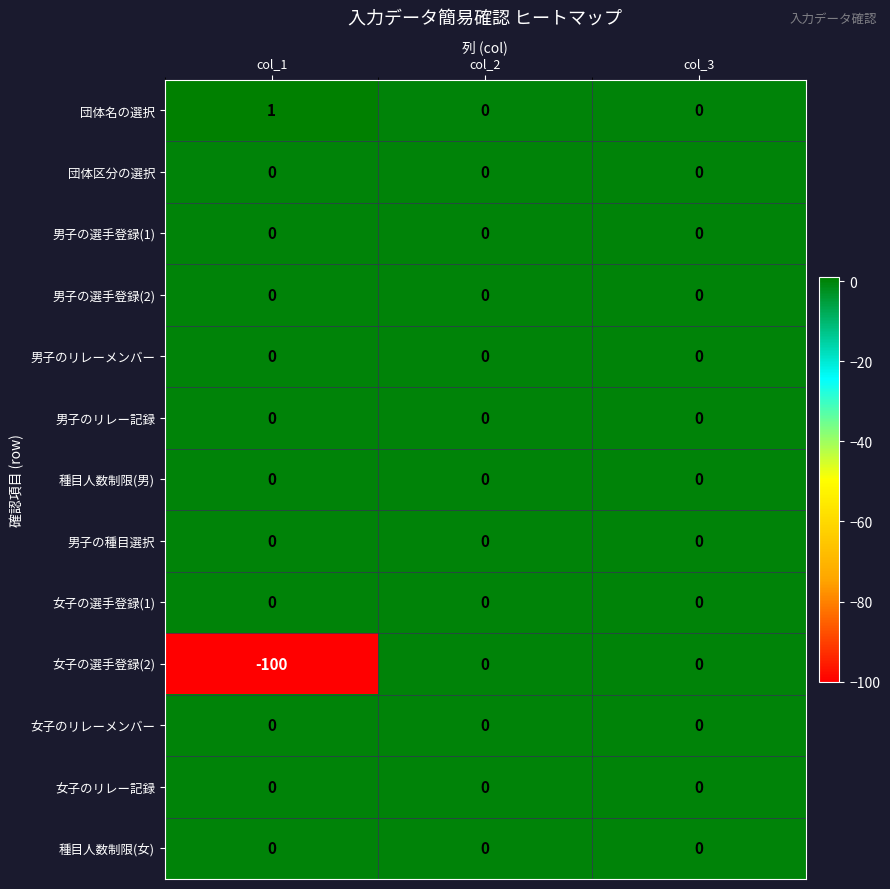

Count the number of data series in this chart.

13